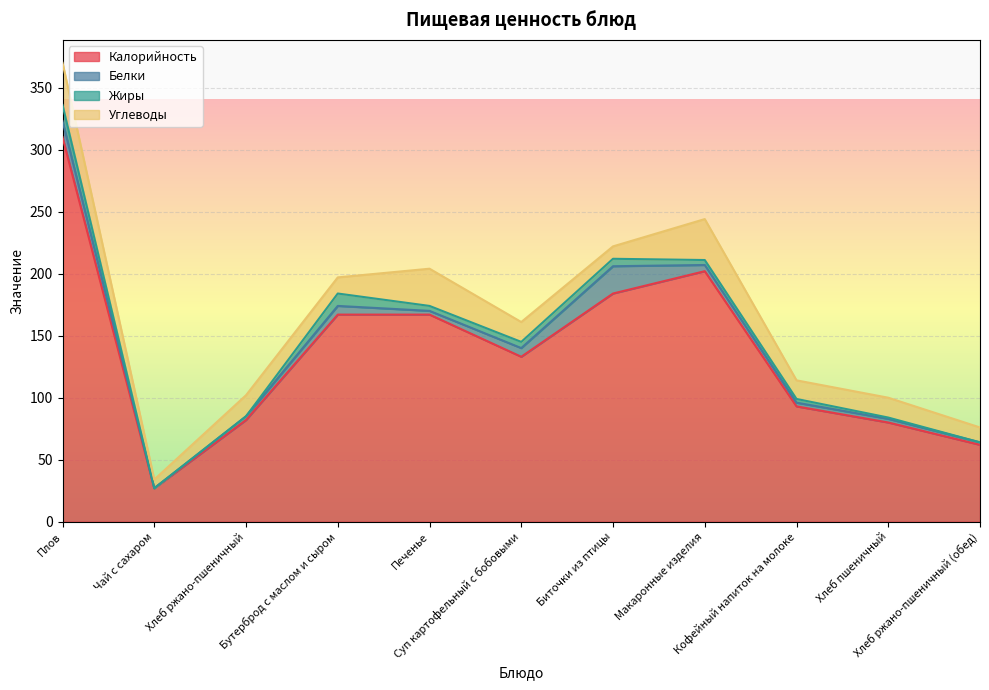

What is the label of the 10th point from the right?

Чай с сахаром